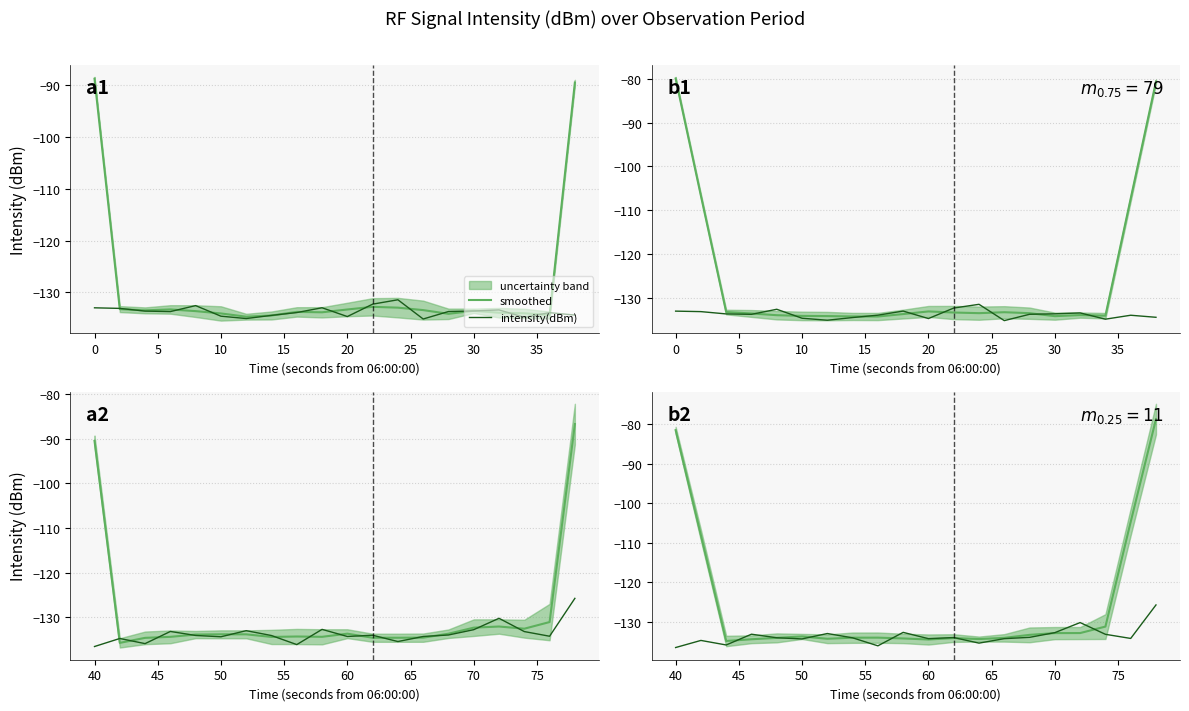

What is the lowest value of the intensity(dBm) series?

-136.6